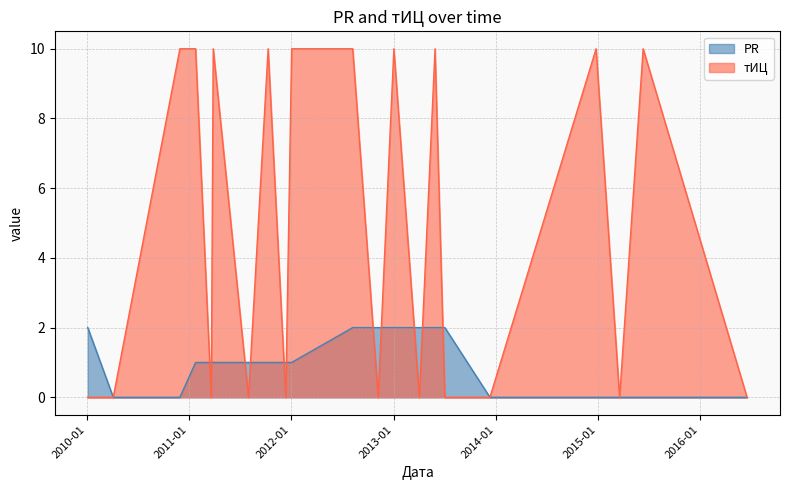

True or false: тИЦ has more than 1 interior local peaks.

True